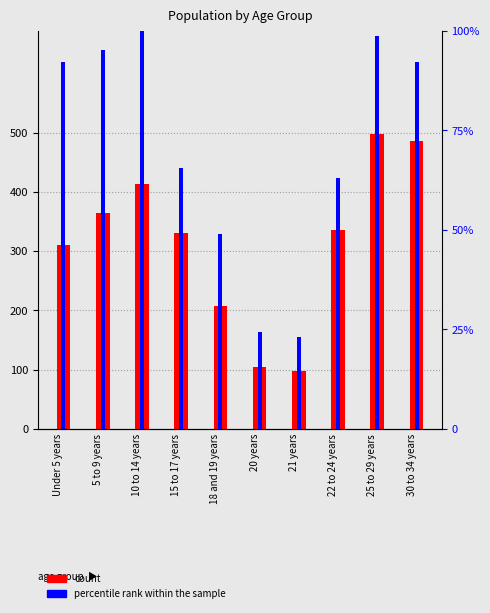

Reading left to right, transcribe all the data shown in this chart.

count: 310.0	365.0	413.0	331.0	208.0	105.0	98.0	336.0	498.0	486.0
percentile rank within the sample: 92.2	95.3	100.0	65.5	48.9	24.3	23.2	63.1	98.8	92.2